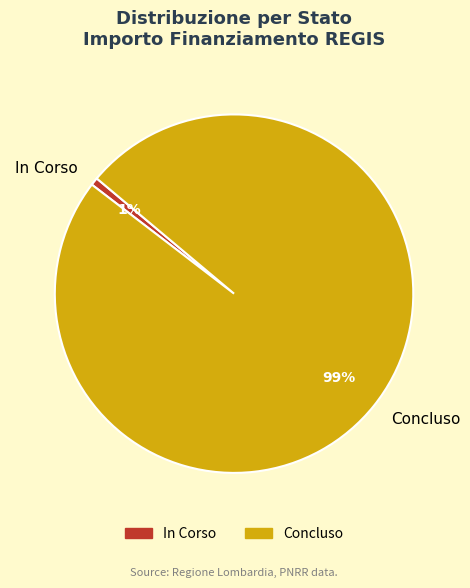

To the nearest percent, what portion does In Corso represent?

1%